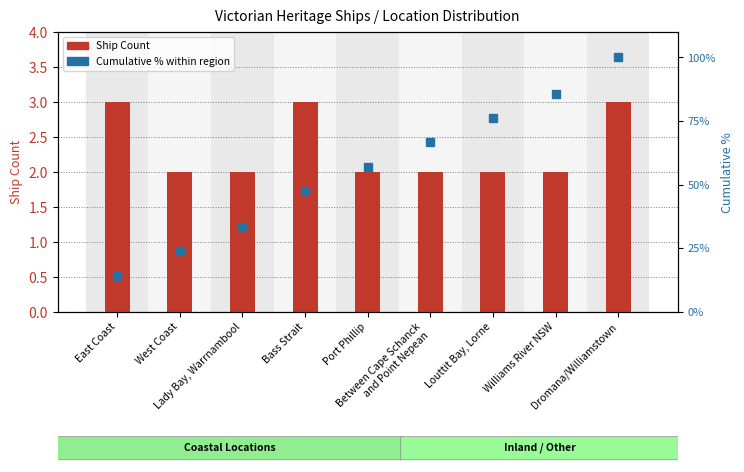

What is the difference between the maximum and minimum values in the Cumulative % series?

85.7